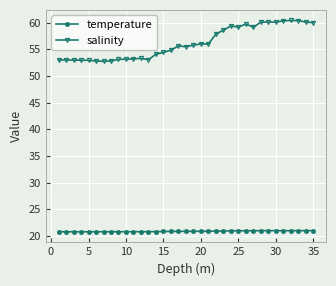

Which series has the largest range (max minus min)?

salinity